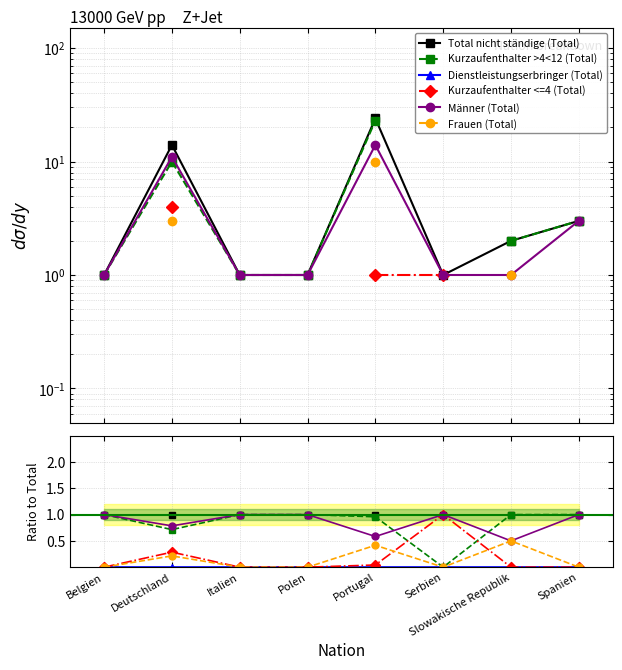

What are all the series names shown in the legend?

Total nicht ständige (Total), Kurzaufenthalter >4<12 (Total), Dienstleistungserbringer (Total), Kurzaufenthalter <=4 (Total), Männer (Total), Frauen (Total)